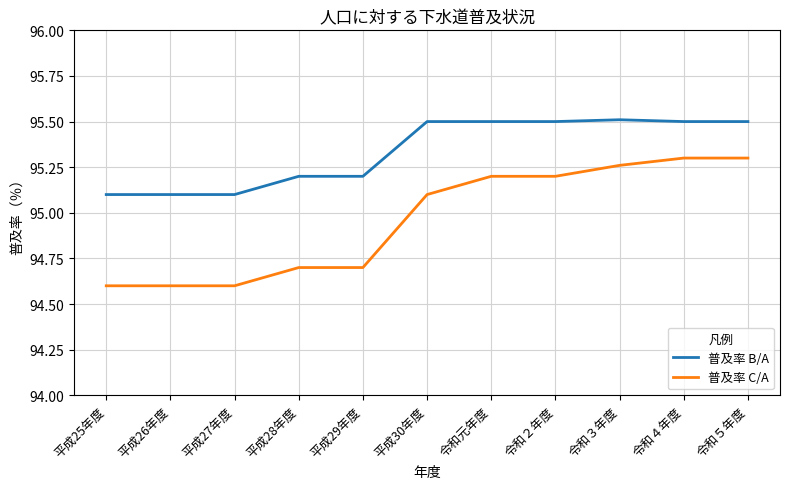

Read the 普及率 B/A value at 平成30年度.

95.5